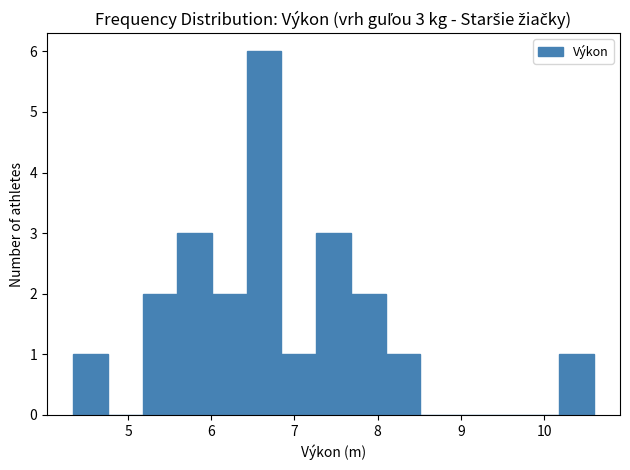

Which range on the x-axis has the tallest bar?

6.4 to 6.8